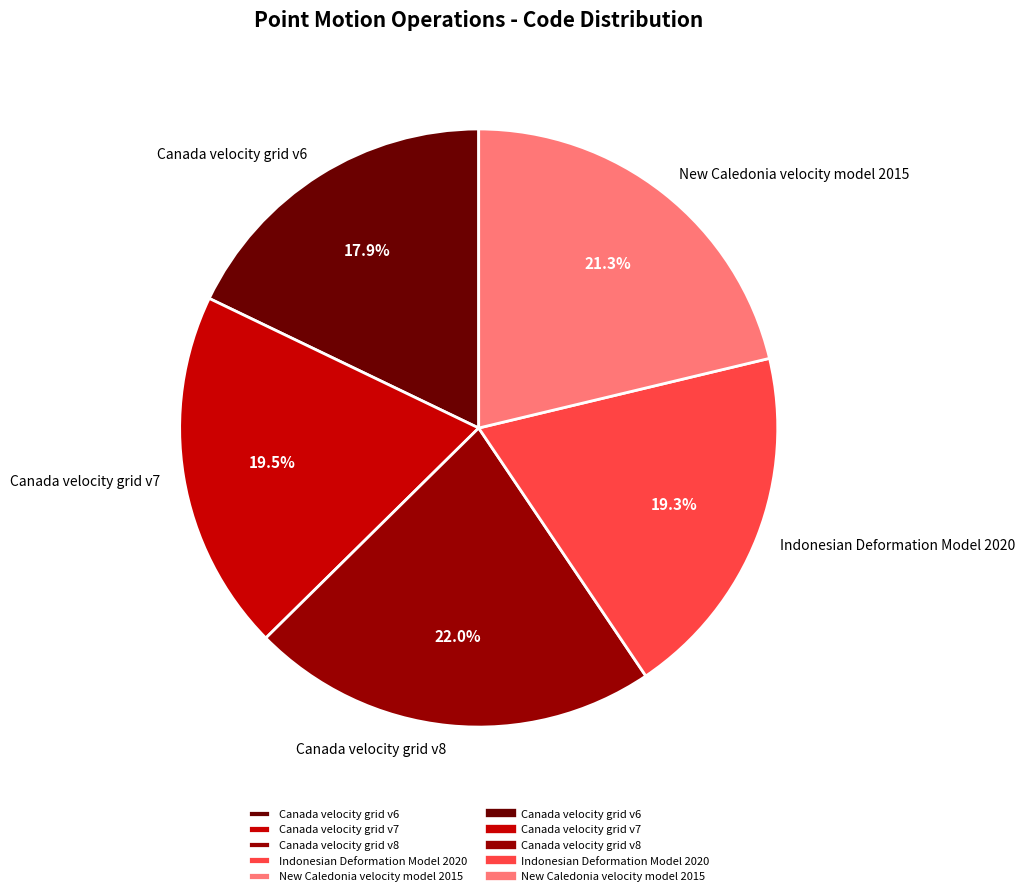

The Indonesian Deformation Model 2020 slice represents 19% of the pie. True or false?

True